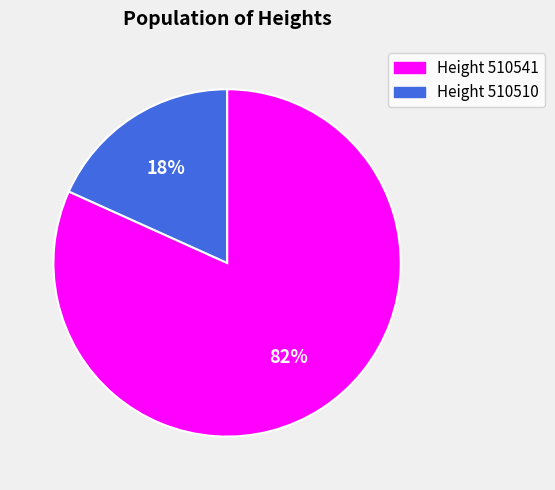

Is there any slice that represents more than half of the pie?

Yes